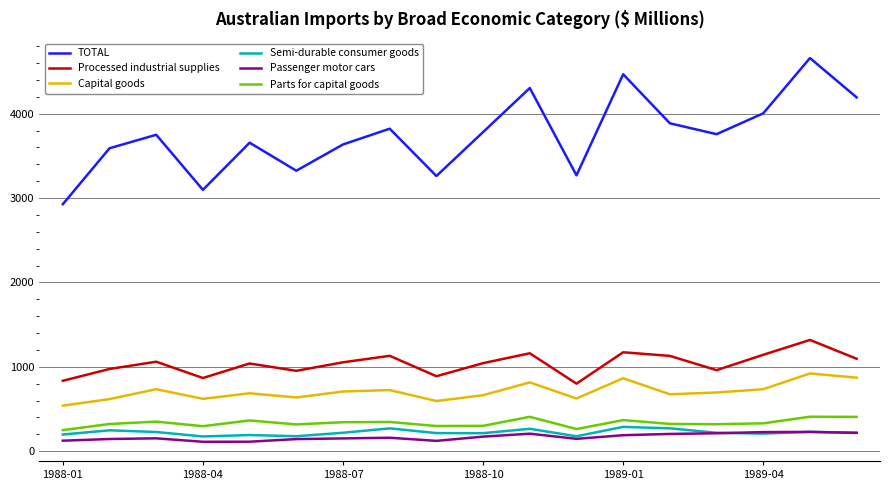

How many interior local peaks does the Processed industrial supplies series have?

6